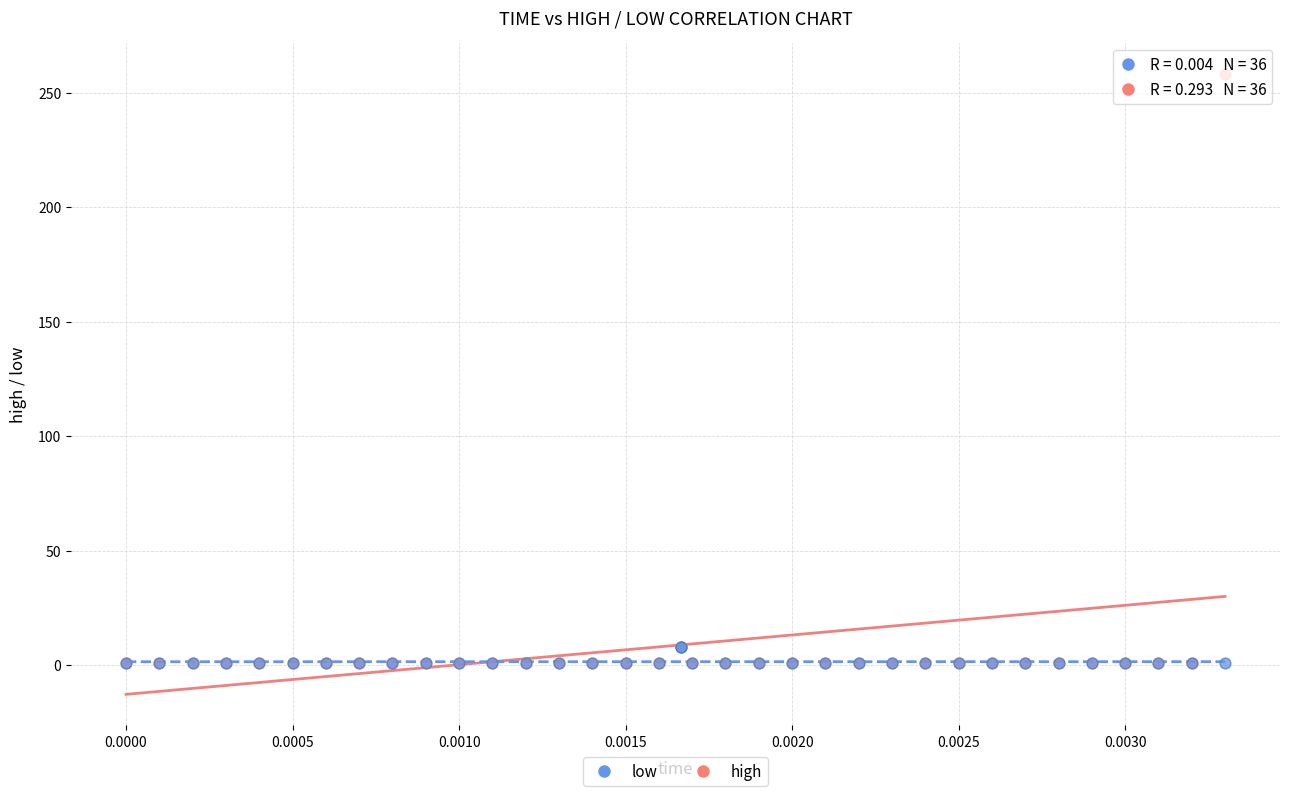

What are all the series names shown in the legend?

low, high